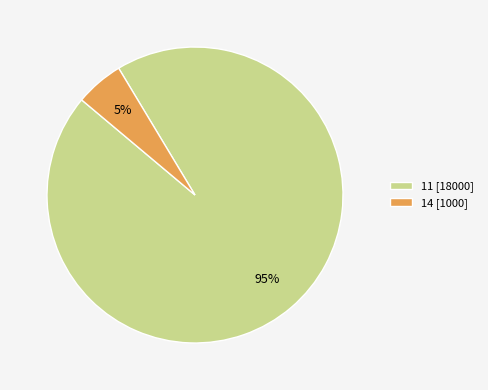

Is 11 the majority of the pie?

Yes